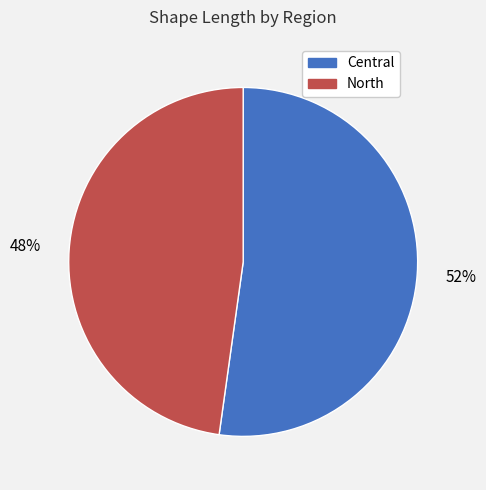

What is the ratio of the value at North to the value at Central?

0.9